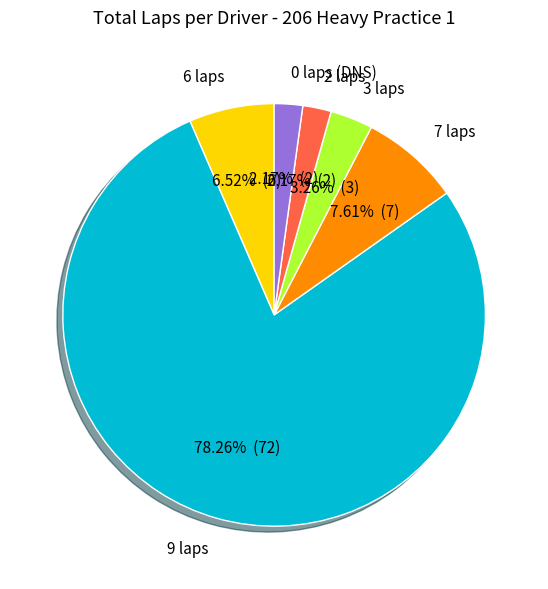

To the nearest percent, what is the average slice percentage?

17%